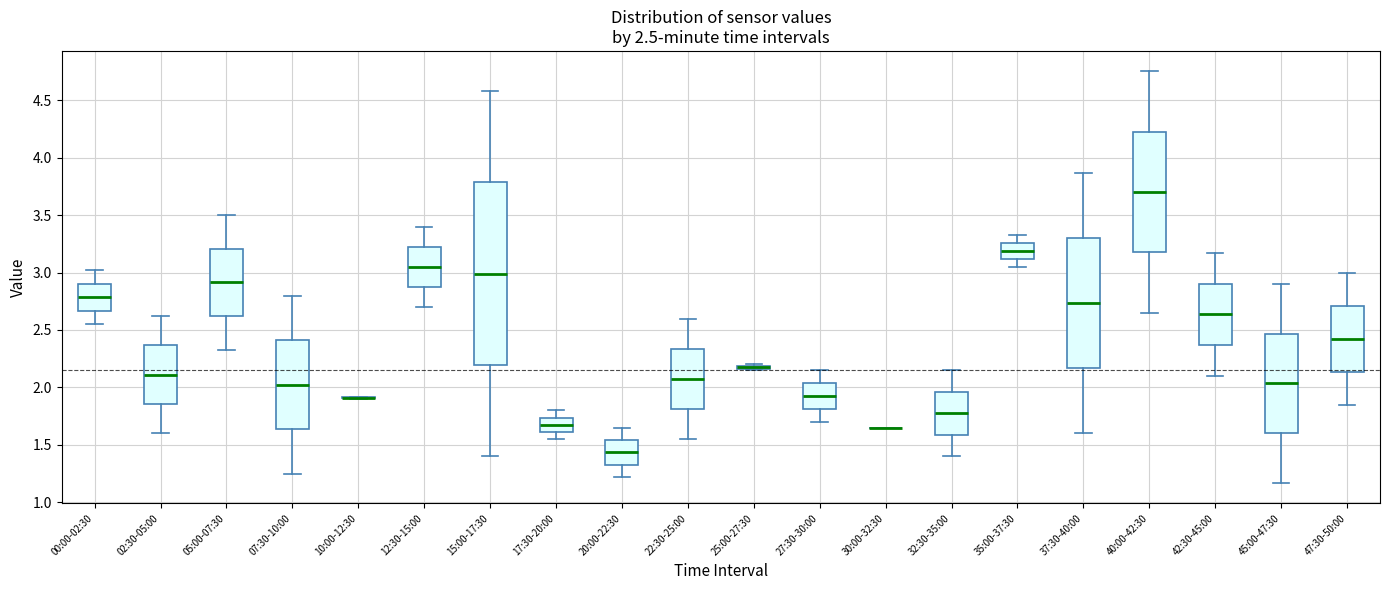

Comparing the boxes themselves (not the whiskers), which one is the tallest?

15:00-17:30